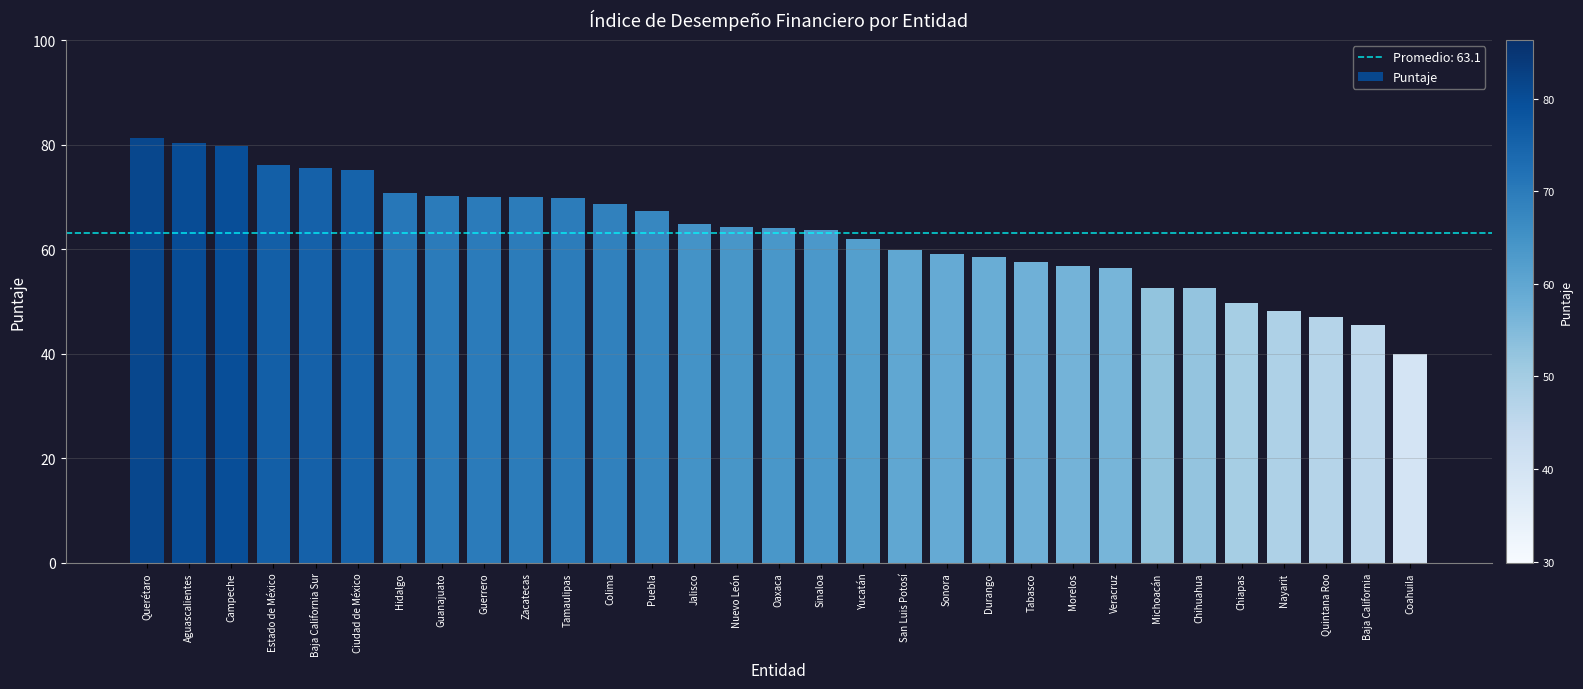

What is the label of the 12th bar from the right?

Sonora